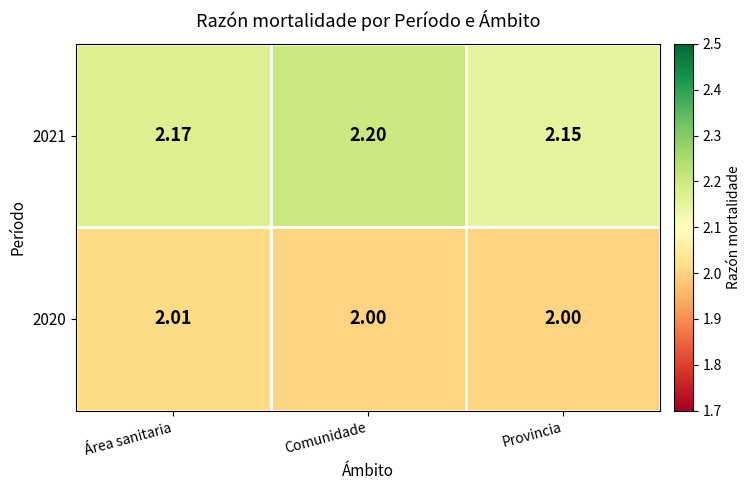

Which series has the largest range (max minus min)?

2021